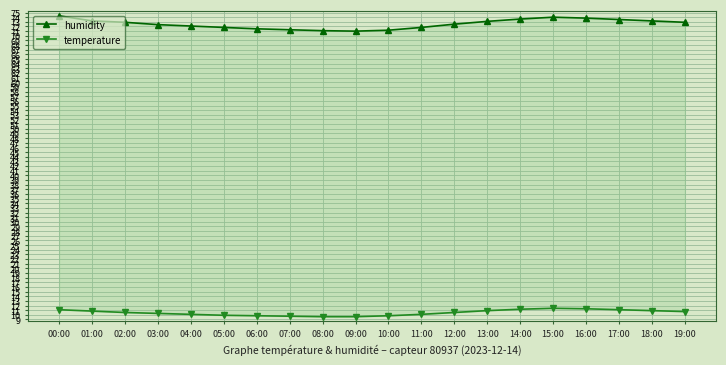

True or false: humidity has a value of 71.5 at 06:00.

True